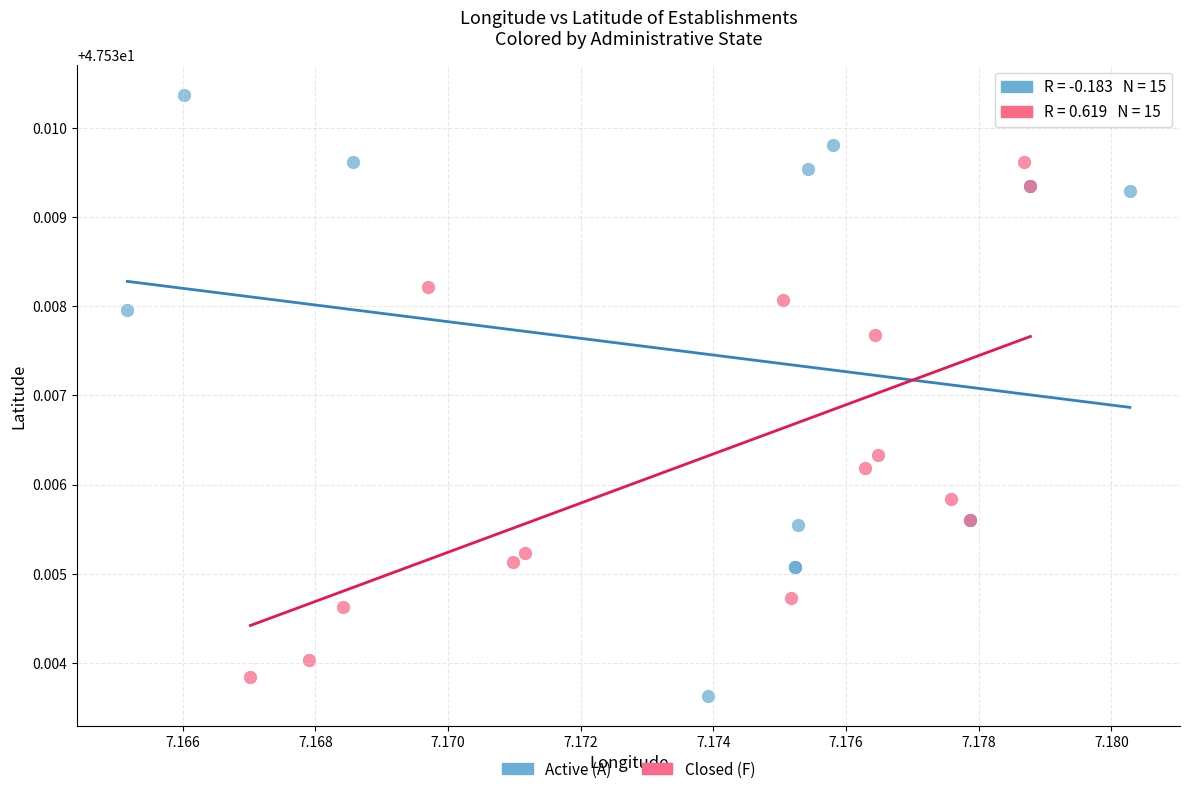

Which series has the widest spread of Y values?

Active (A)